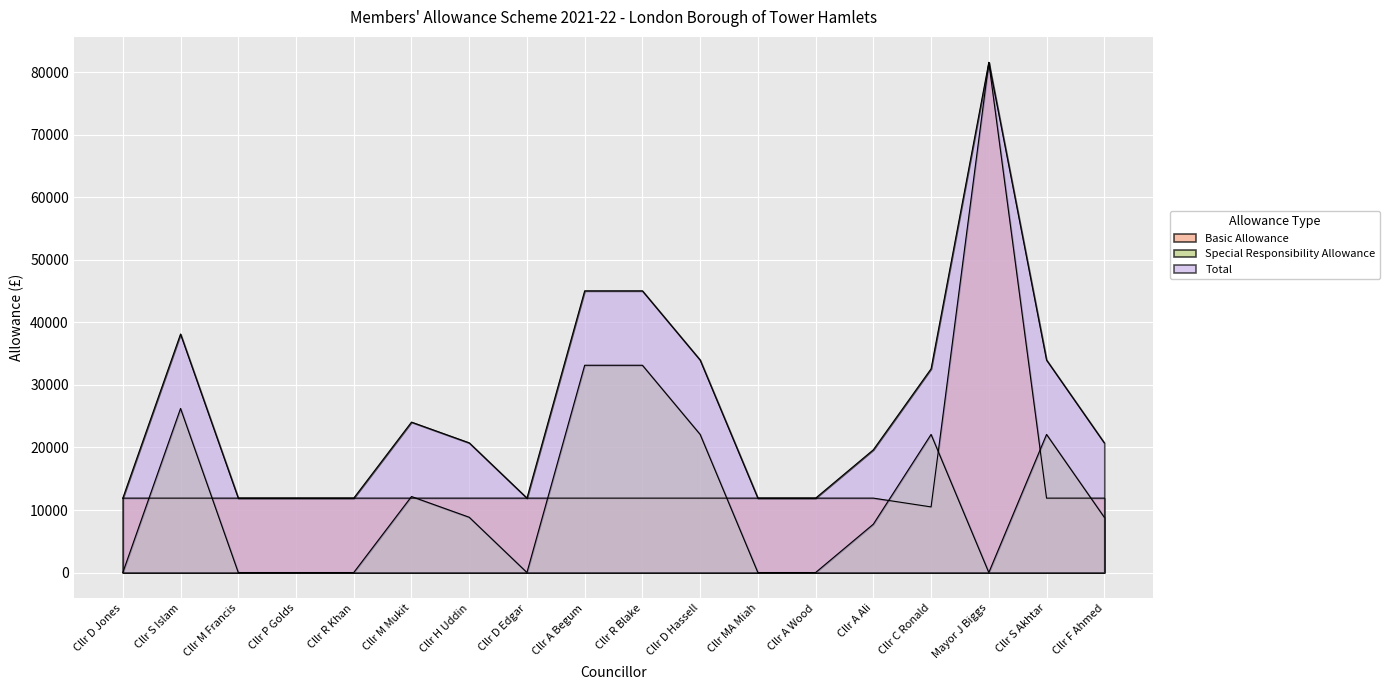

The value of Special Responsibility Allowance at Mayor J Biggs is 0.0. True or false?

True